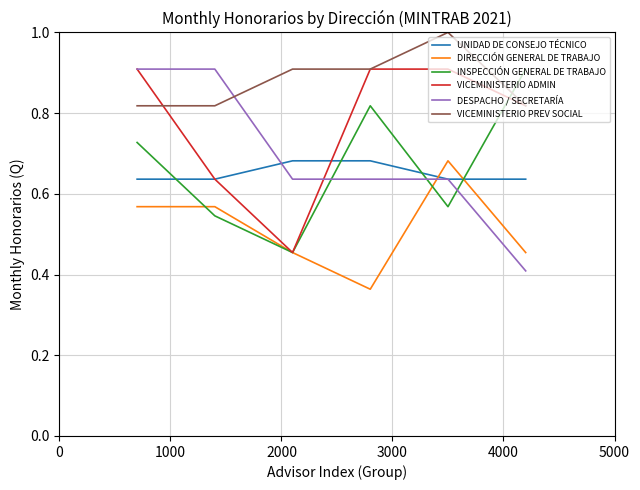

What is the greatest value displayed?

1.0